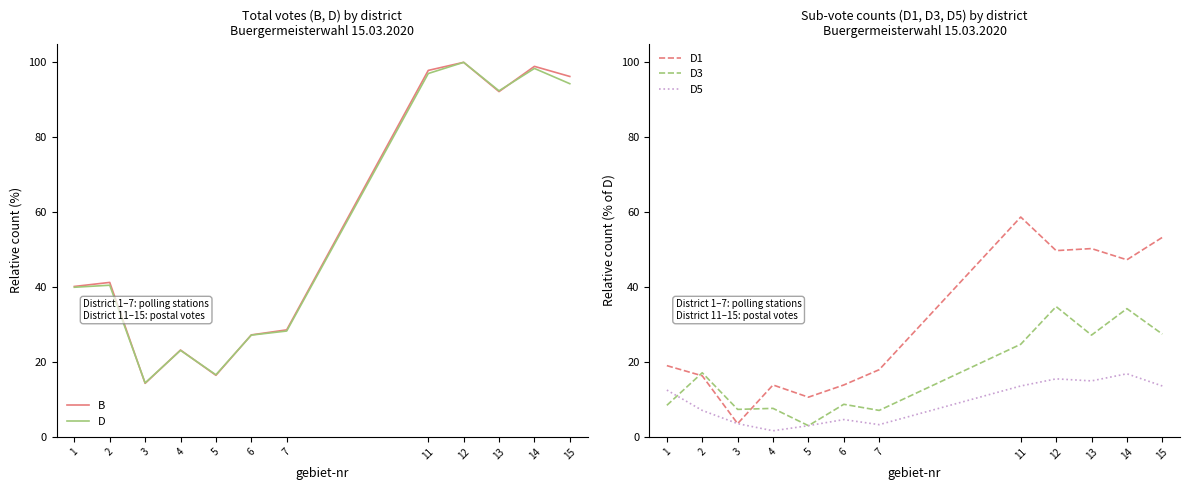

At how many categories does at least one series exceed 24?

9